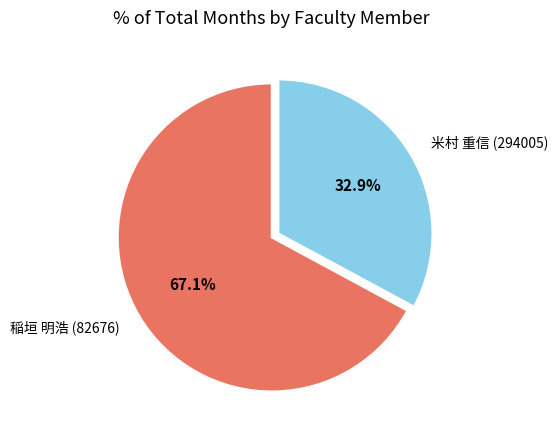

How many segments does this pie chart have?

2